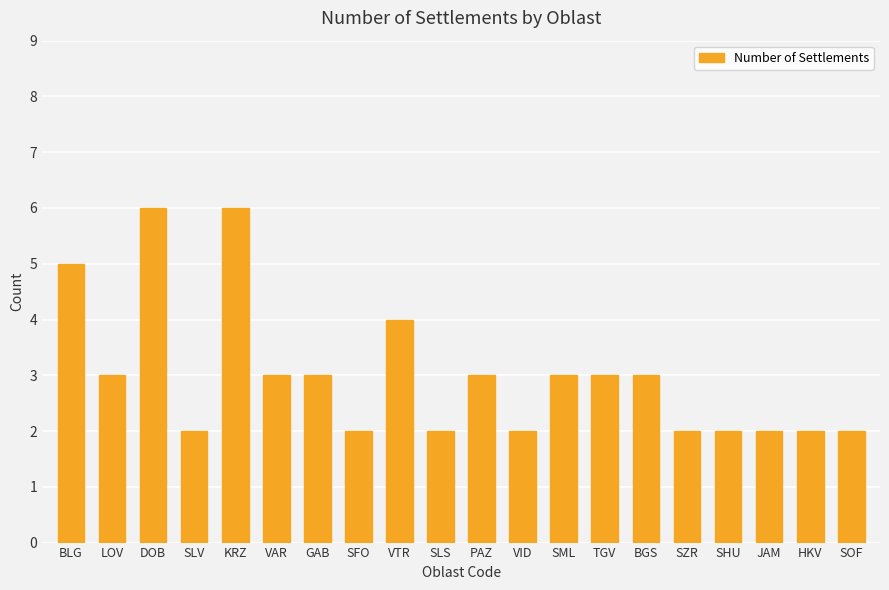

Does the chart contain any negative values?

No